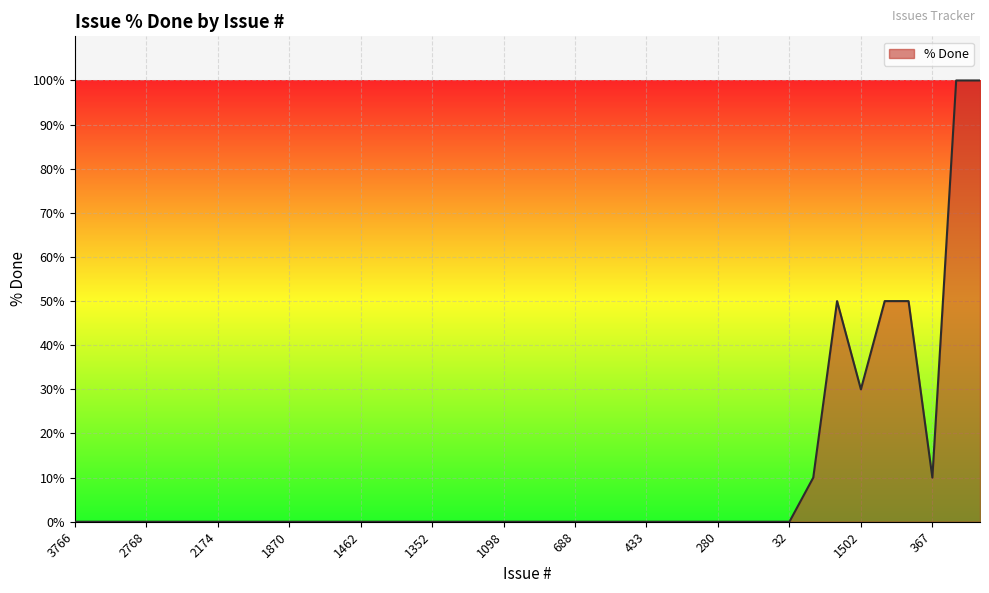

What is the difference between the maximum and minimum values?

100